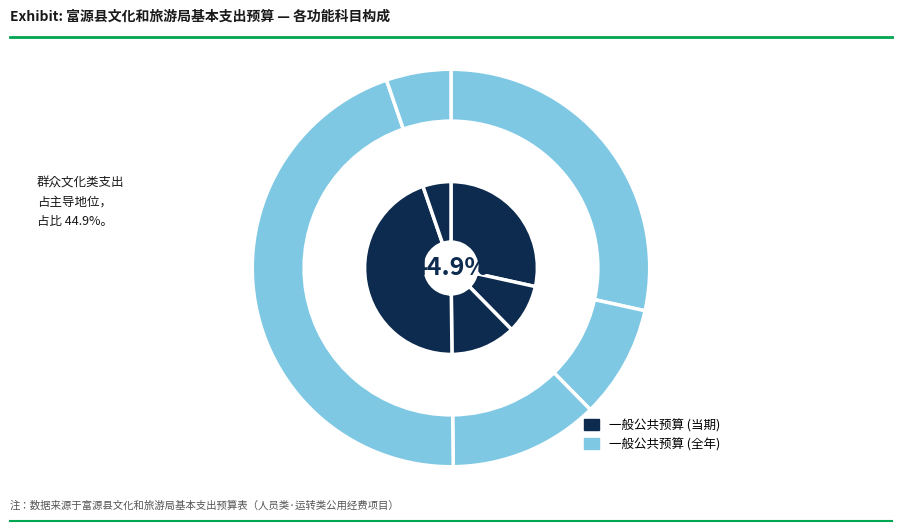

Which slice is the smallest?

其他文物支出